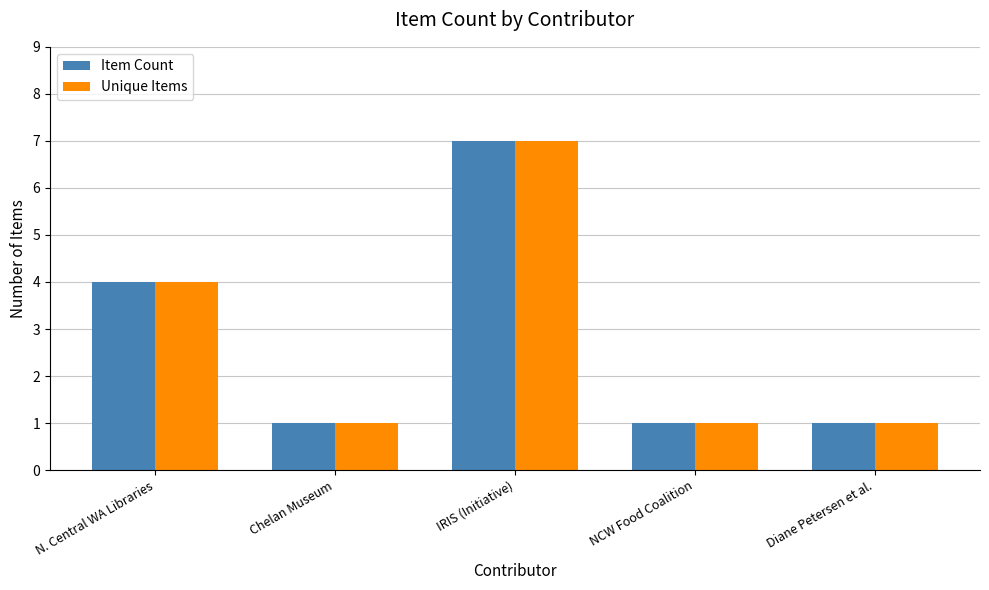

What is the average value of the Unique Items series?

3